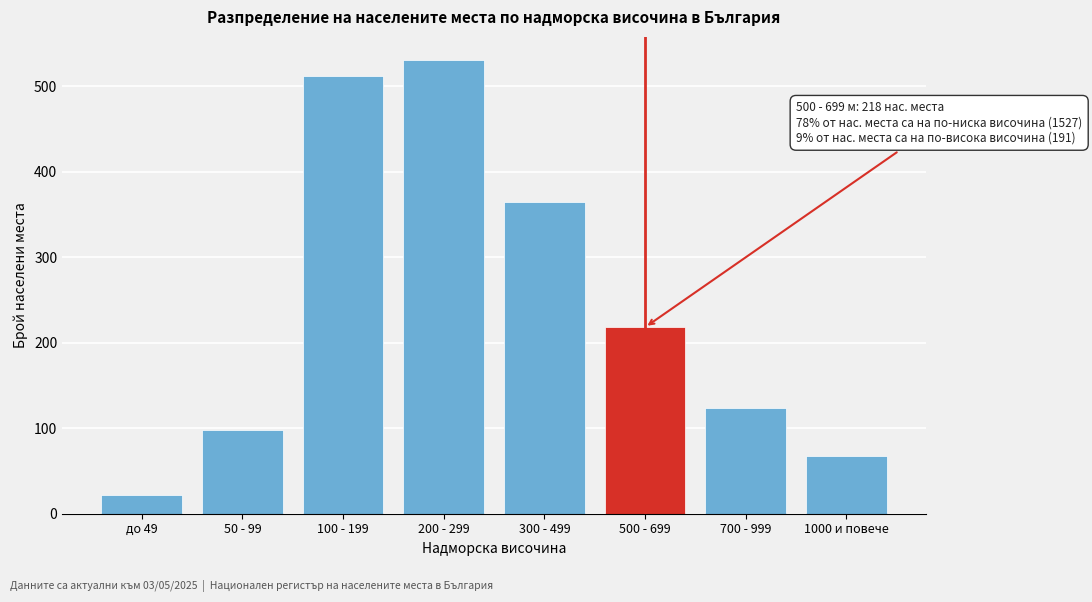

Reading left to right, list all the values displayed in this chart.

до 49=22	50 - 99=98	100 - 199=512	200 - 299=531	300 - 499=364	500 - 699=218	700 - 999=124	1000 и повече=67